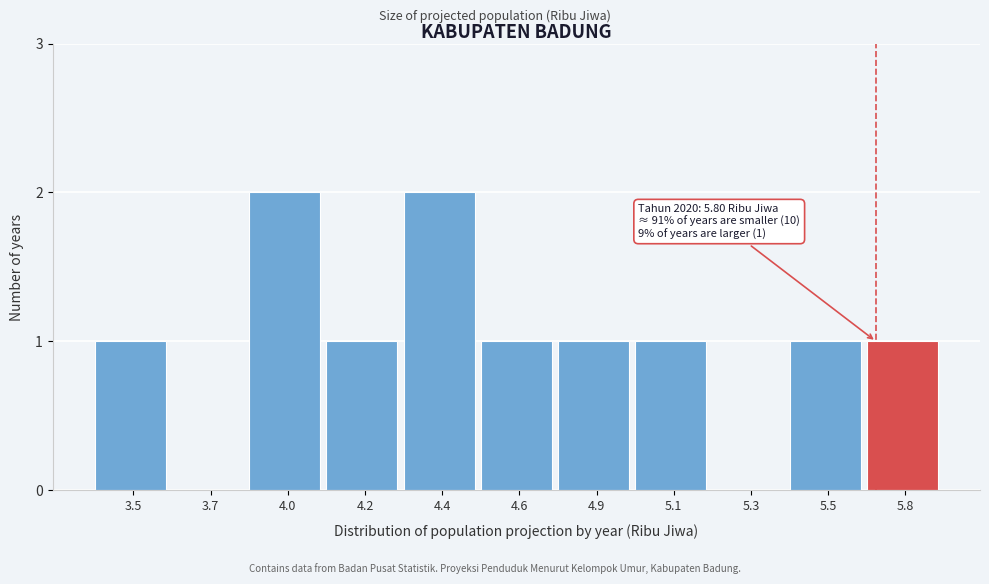

Reading right to left, extract all data points from this chart.

5.8=1	5.5=1	5.3=0	5.1=1	4.9=1	4.6=1	4.4=2	4.2=1	4.0=2	3.7=0	3.5=1